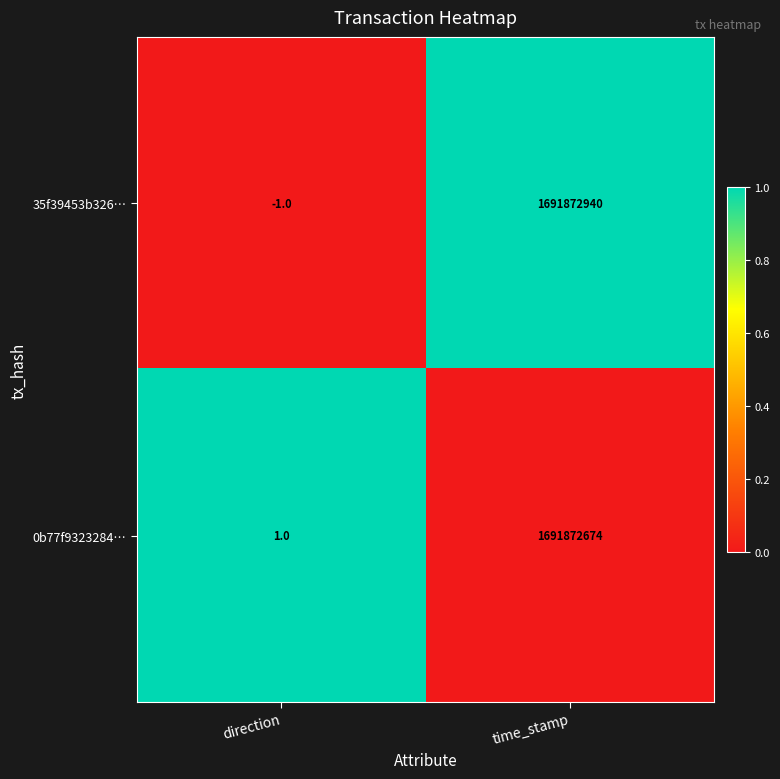

What is the sum of the 35f39453b326… values at time_stamp and direction?

1691872939